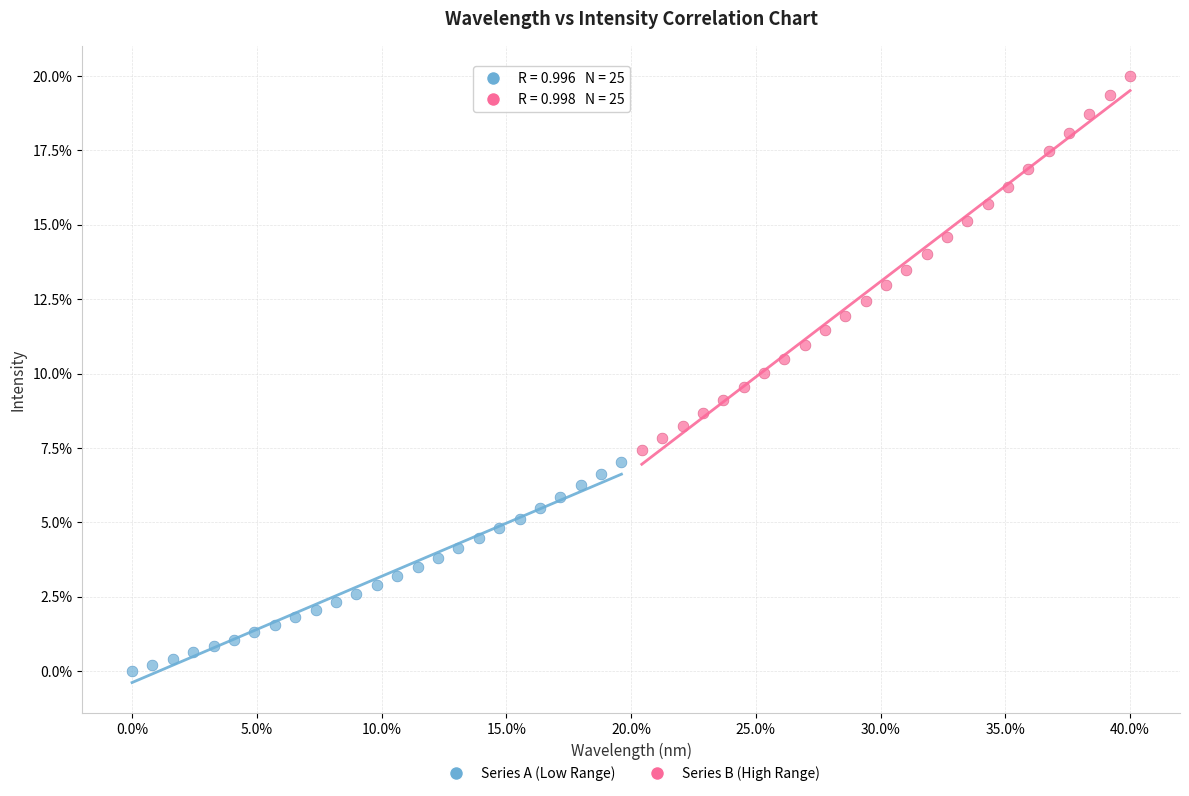

Which series reaches the minimum Y coordinate?

Series A (Low Range)